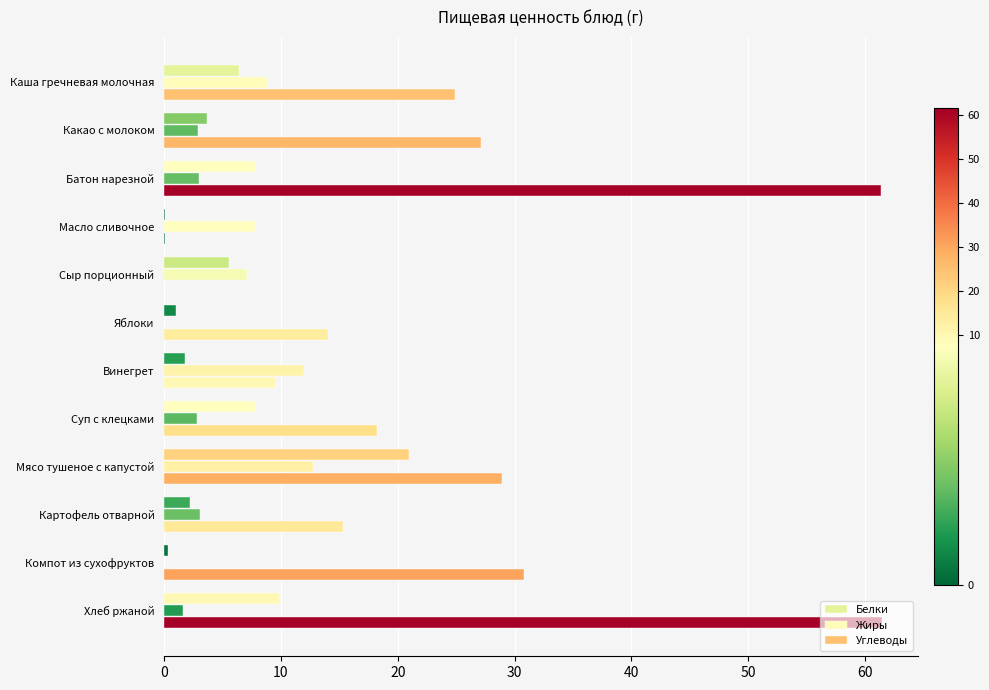

How many data points in Углеводы are above 24?

6